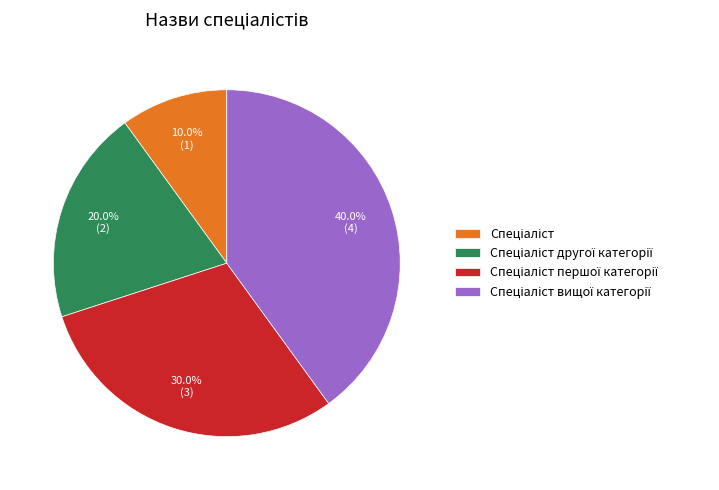

Is there any slice that represents more than half of the pie?

No